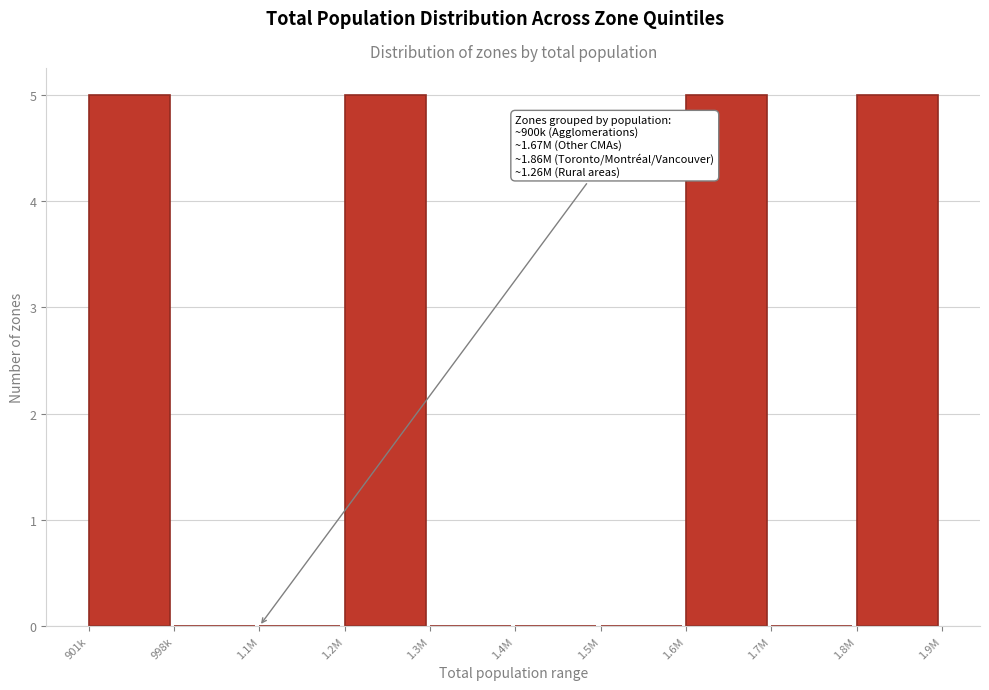

Reading right to left, extract all data points from this chart.

1.8M=5	1.7M=0	1.6M=5	1.5M=0	1.4M=0	1.3M=0	1.2M=5	1.1M=0	998k=0	901k=5